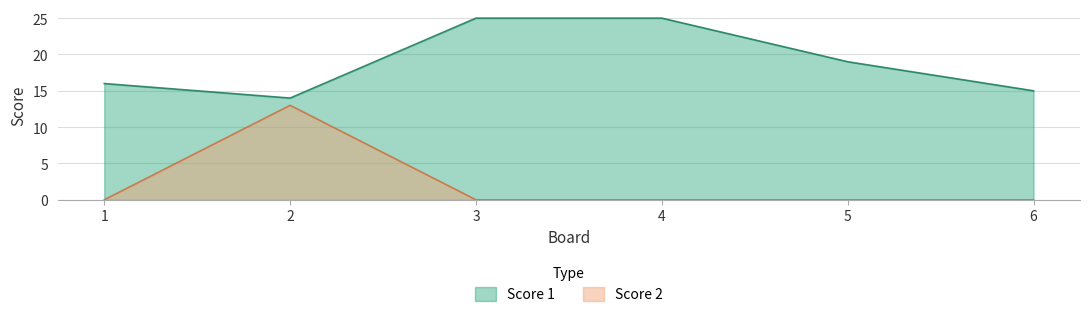

True or false: Score 2 has a value of 0 at 1.

True